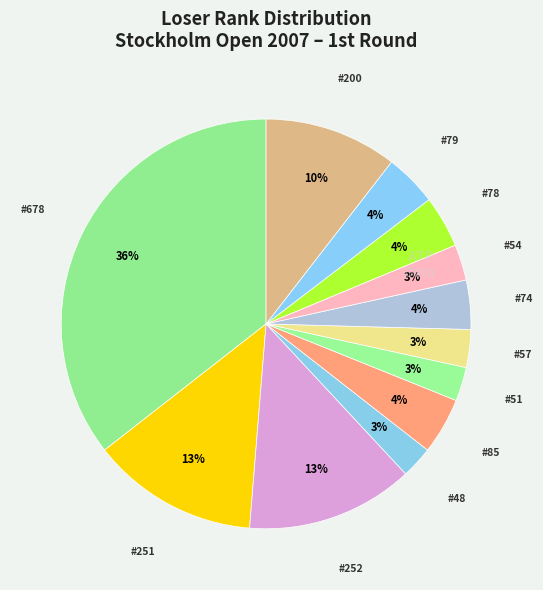

How many segments does this pie chart have?

12